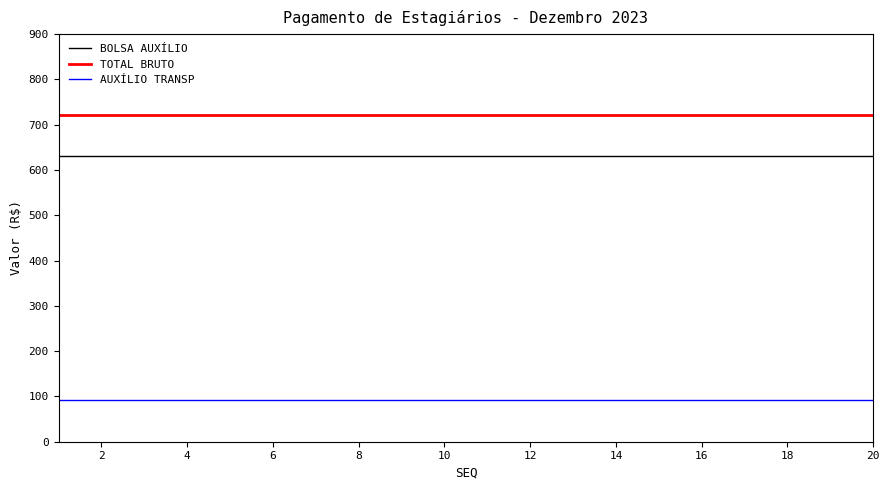

List the series in order of their peak value, lowest first.

AUXÍLIO TRANSP, BOLSA AUXÍLIO, TOTAL BRUTO